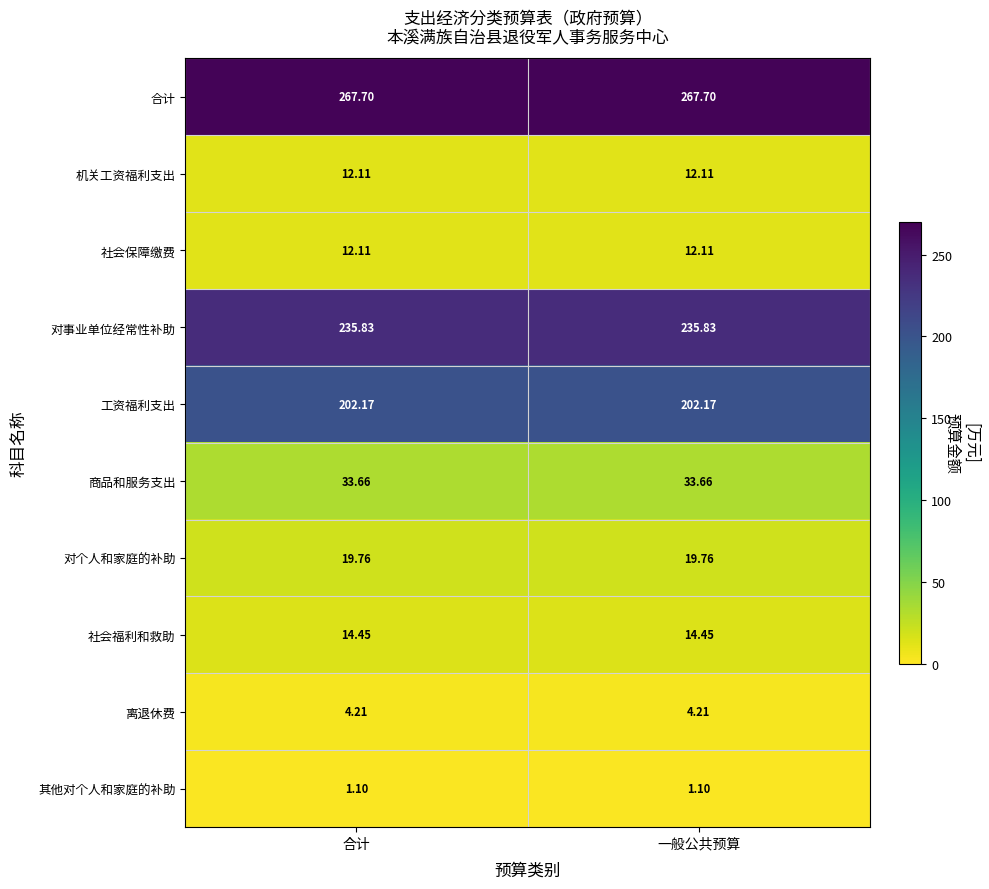

Is the value of 合计 at 一般公共预算 greater than the value of 离退休费 at 一般公共预算?

Yes